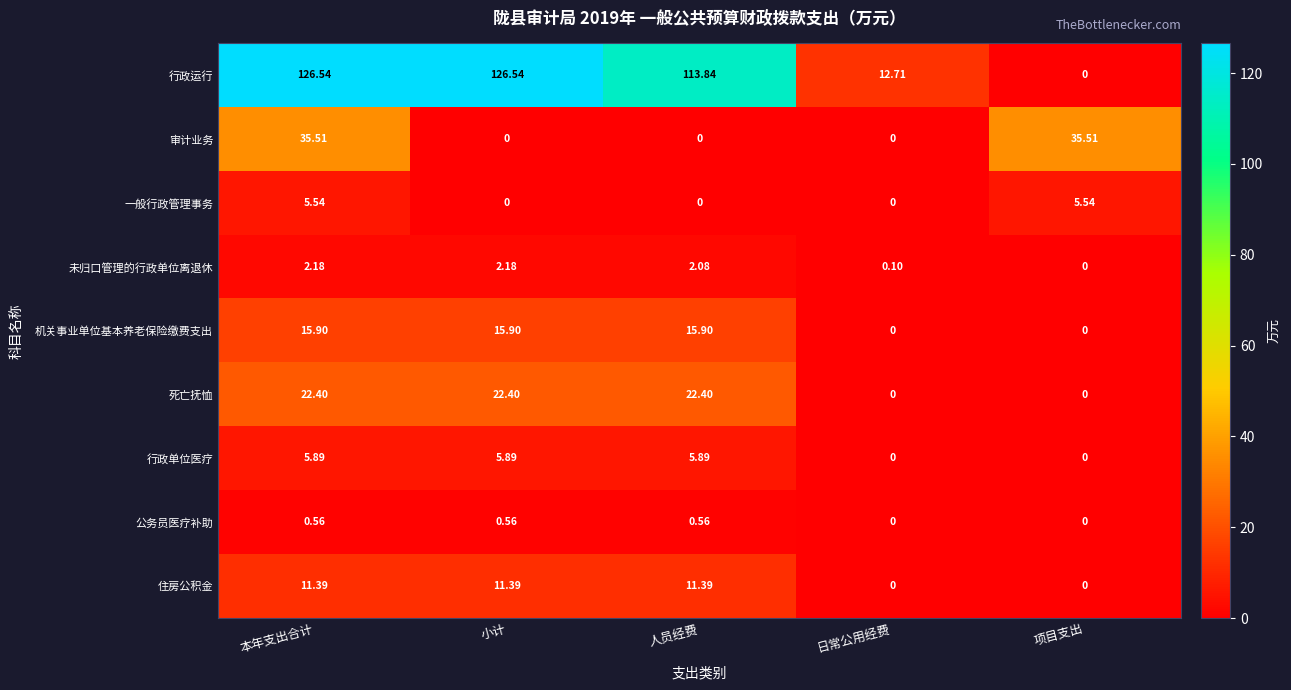

How many data points does each series have?

5